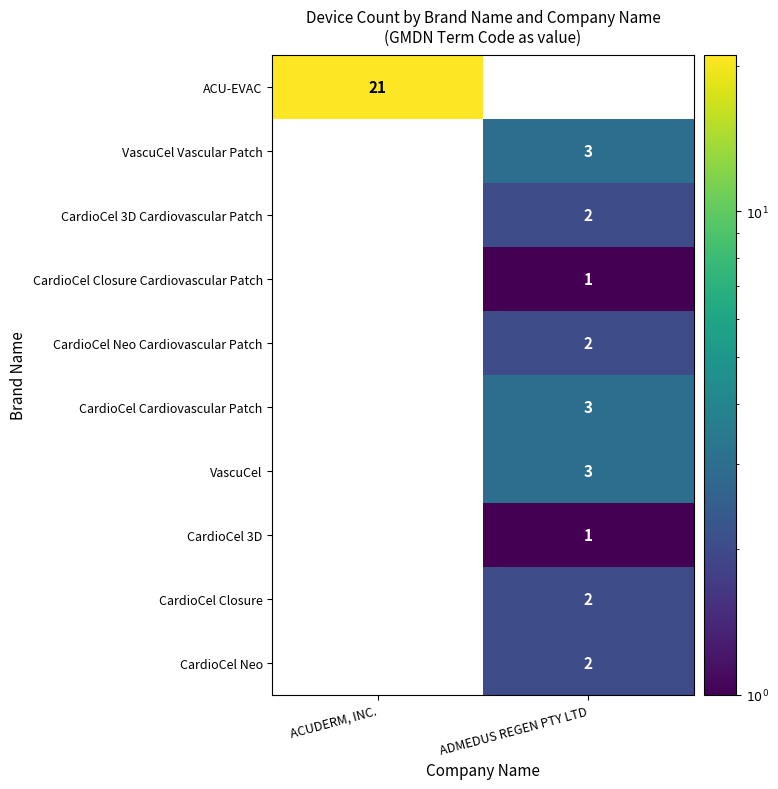

Is it true that CardioCel 3D equals 1 at ADMEDUS REGEN PTY LTD?

True